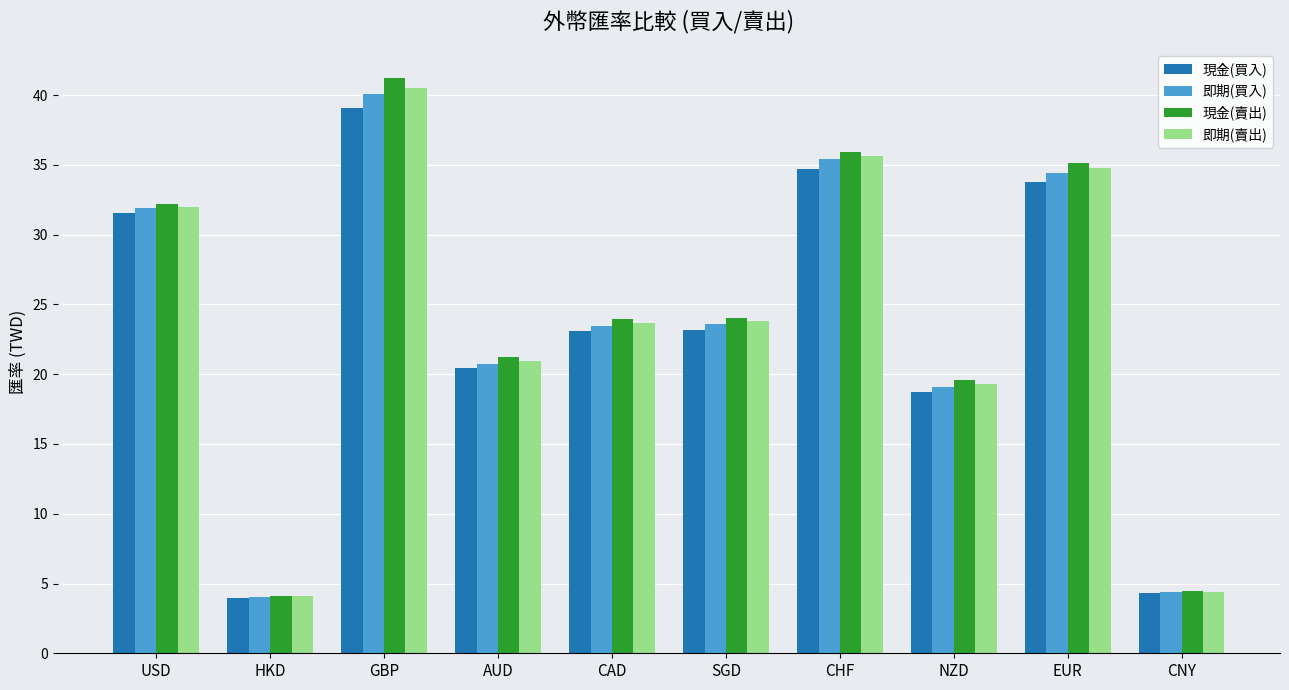

The value of 即期(賣出) at HKD is 1.5. True or false?

False